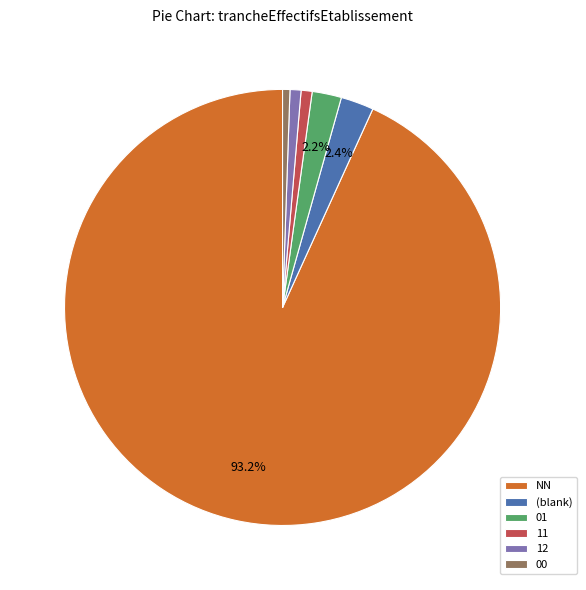

Which slice represents more than half of the pie?

NN